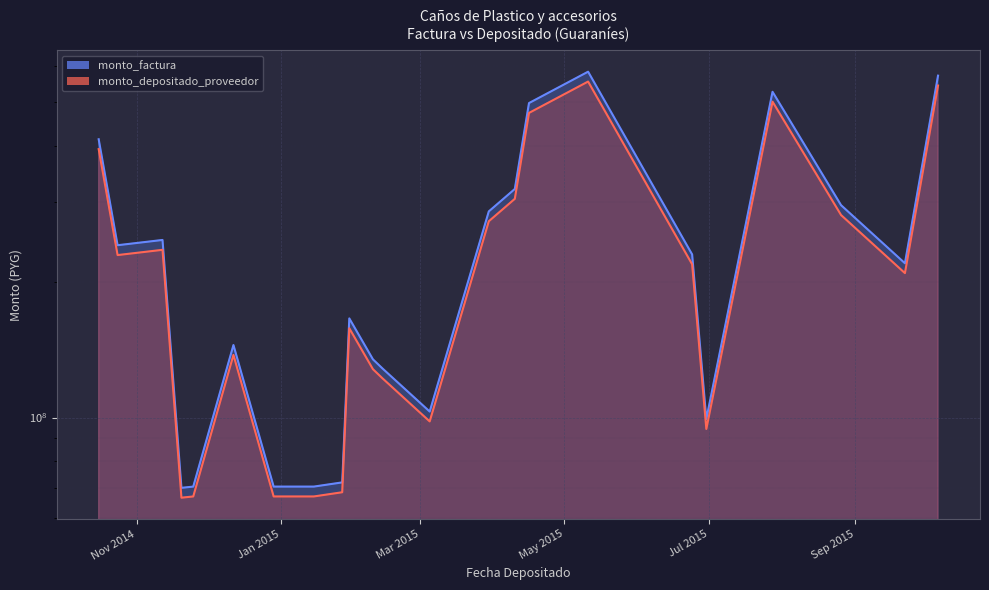

Reading left to right, what are all the values shown in this chart?

monto_factura: 2014-10-16=413133000	2014-10-24=240716000	2014-11-12=247248000	2014-11-20=69883000	2014-11-25=70328000	2014-12-12=144715000	2014-12-29=70328000	2015-01-15=70328000	2015-01-27=71850000	2015-01-30=165766000	2015-02-09=134538000	2015-02-13=128468000	2015-03-05=103100000	2015-03-30=286000000	2015-04-10=320646000	2015-04-16=496824800	2015-05-11=582996158	2015-06-24=229673620	2015-06-30=99219200	2015-07-28=526219380	2015-08-26=295166700	2015-09-22=219555000	2015-10-06=571370000
monto_depositado_proveedor: 2014-10-16=392881971	2014-10-24=228916539	2014-11-12=235128353	2014-11-20=66457462	2014-11-25=66880649	2014-12-12=137621333	2014-12-29=66880649	2015-01-15=66880649	2015-01-27=68328044	2015-01-30=157640452	2015-02-09=127943192	2015-02-13=122170732	2015-03-05=98046226	2015-03-30=271980800	2015-04-10=304928516	2015-04-16=472471352	2015-05-11=554418747	2015-06-24=218415437	2015-06-30=94355656	2015-07-28=500425062	2015-08-26=280698165	2015-09-22=208792813	2015-10-06=543362482